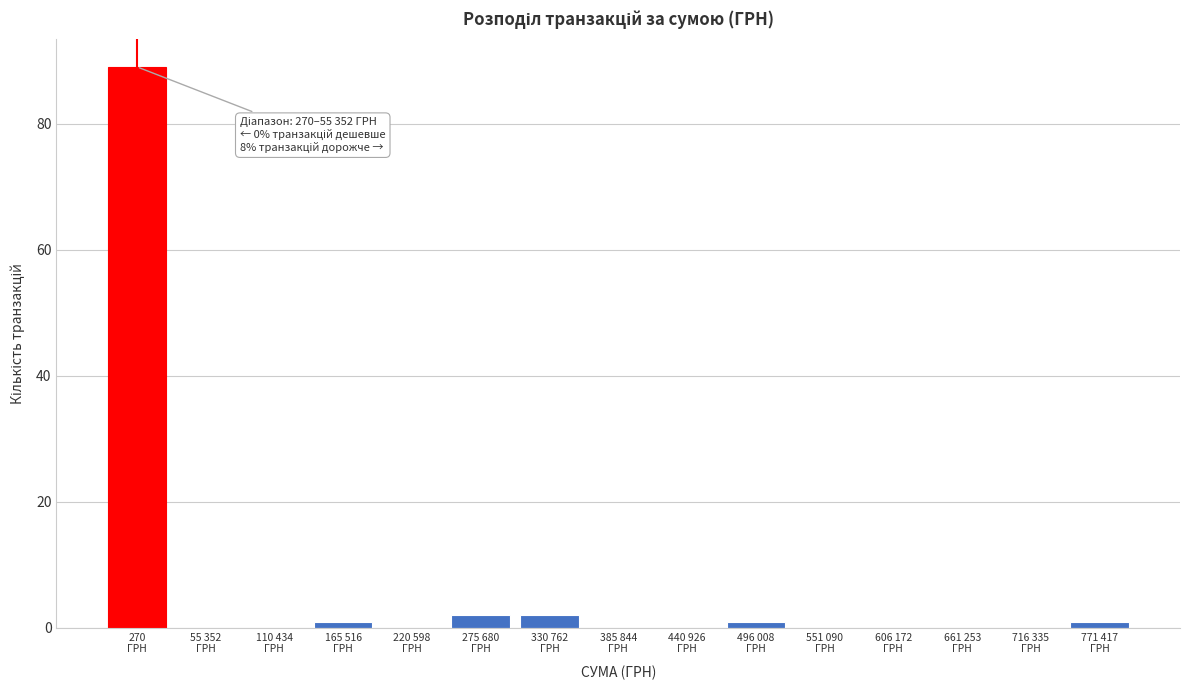

What is the greatest value displayed?

89